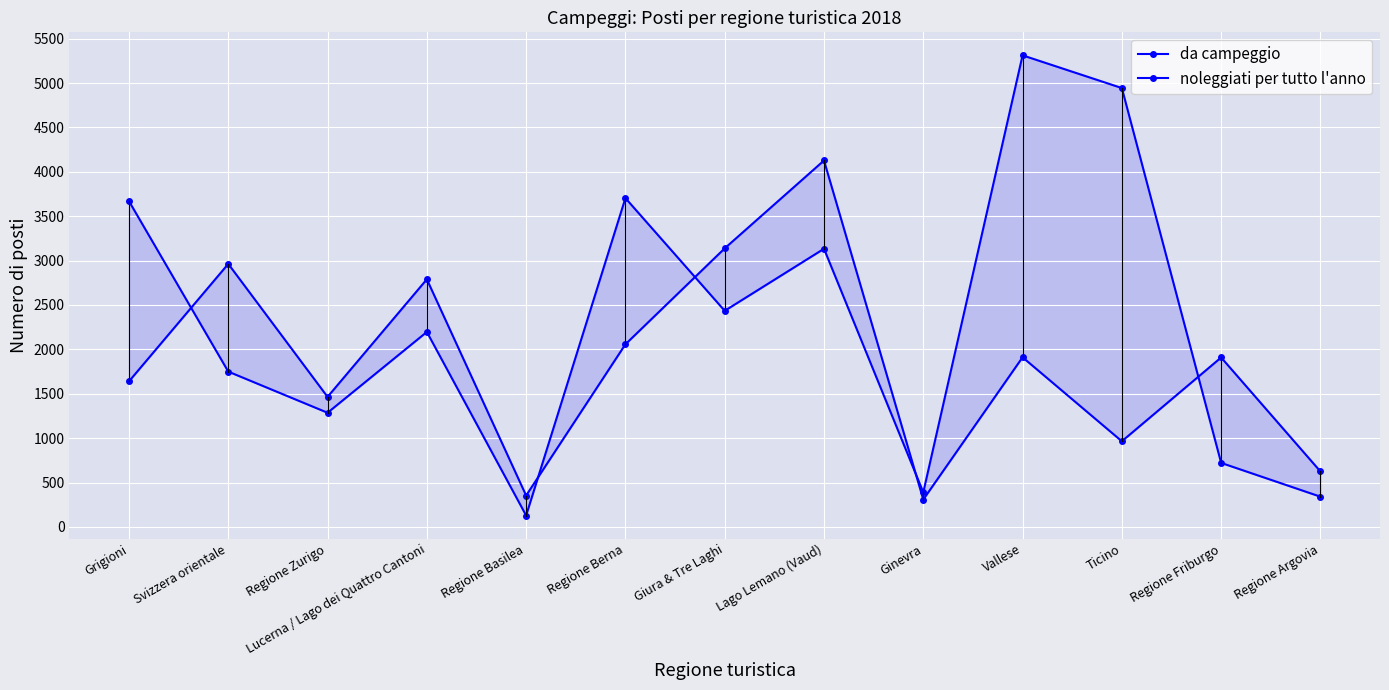

Count the number of categories in the chart.

13